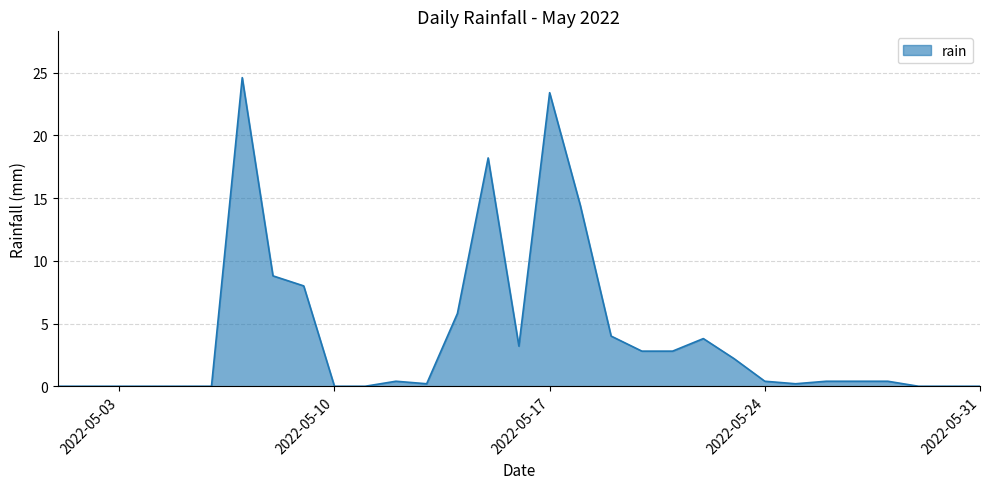

What is the greatest value displayed?

24.6